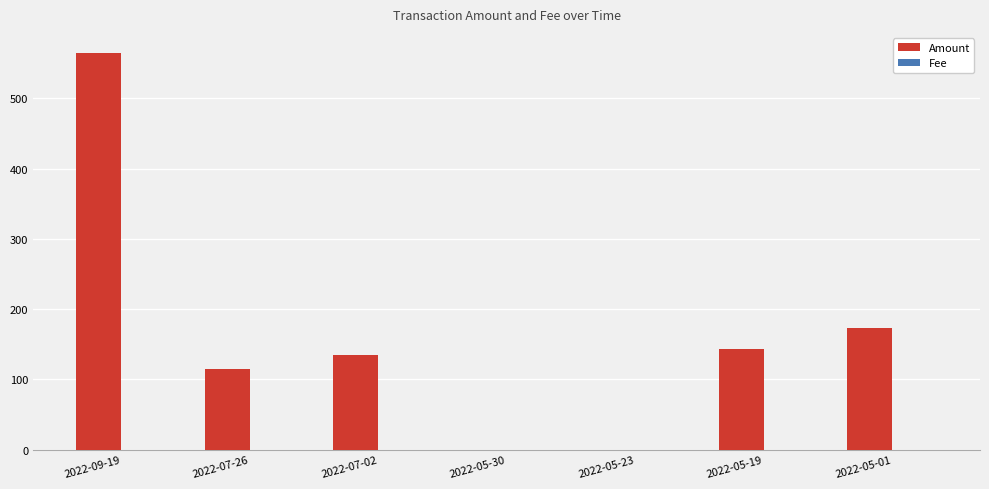

The value of Amount at 2022-05-23 is 0.0. True or false?

True